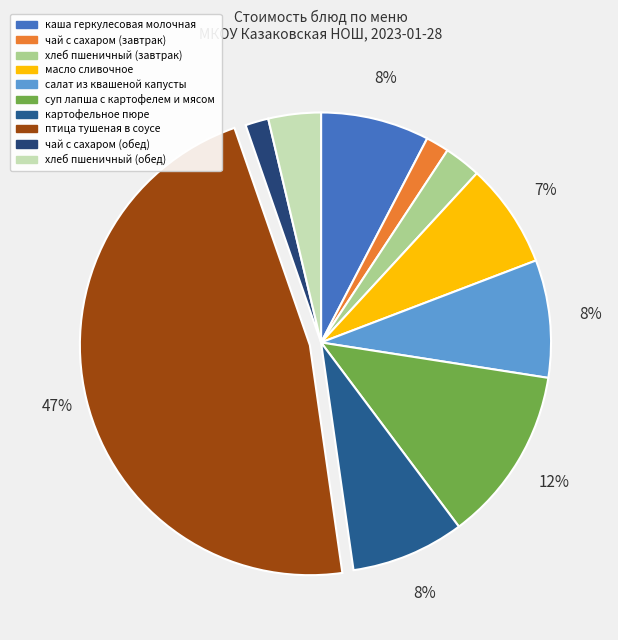

What is the change in value from каша геркулесовая молочная to суп лапша с картофелем и мясом?

+3.9